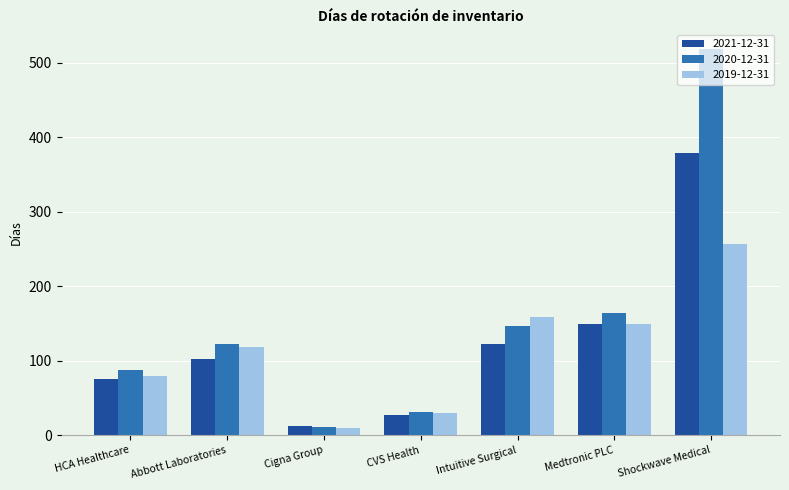

Which series changed the most between HCA Healthcare and Shockwave Medical?

2020-12-31